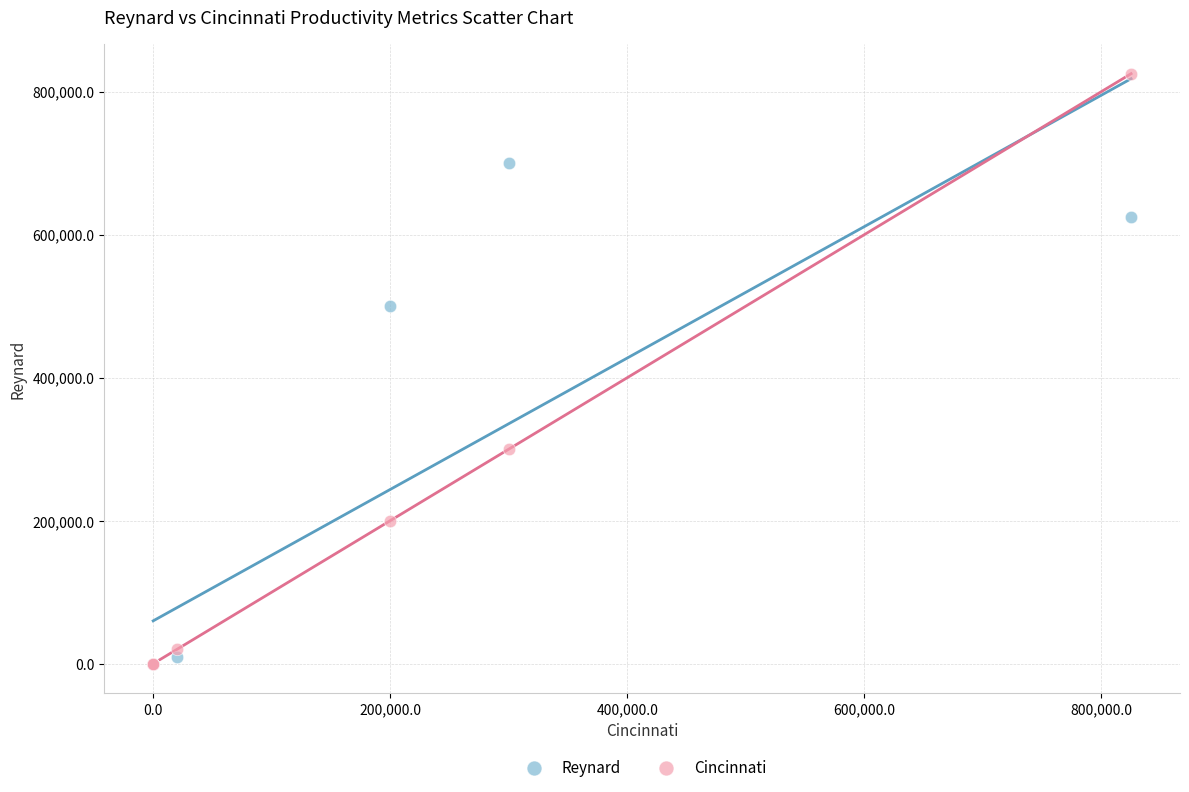

In the Cincinnati series, what Y value is closest to 412507?

300000.0